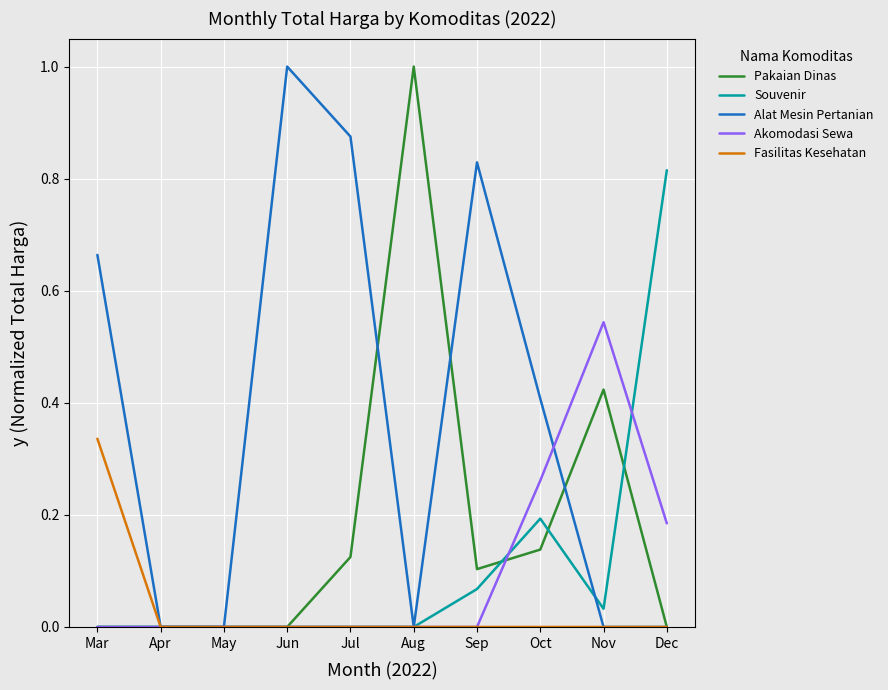

Which series has the largest total across all categories?

Alat Mesin Pertanian